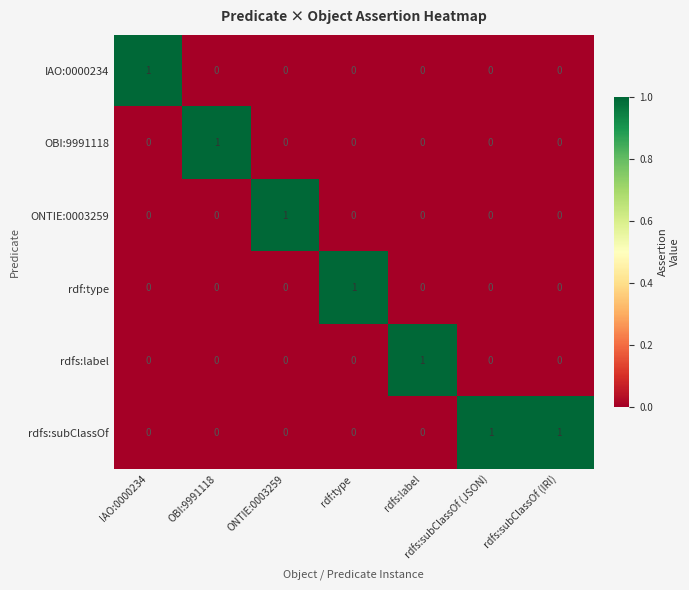

The OBI:9991118 series shows 1 at OBI:9991118. True or false?

True